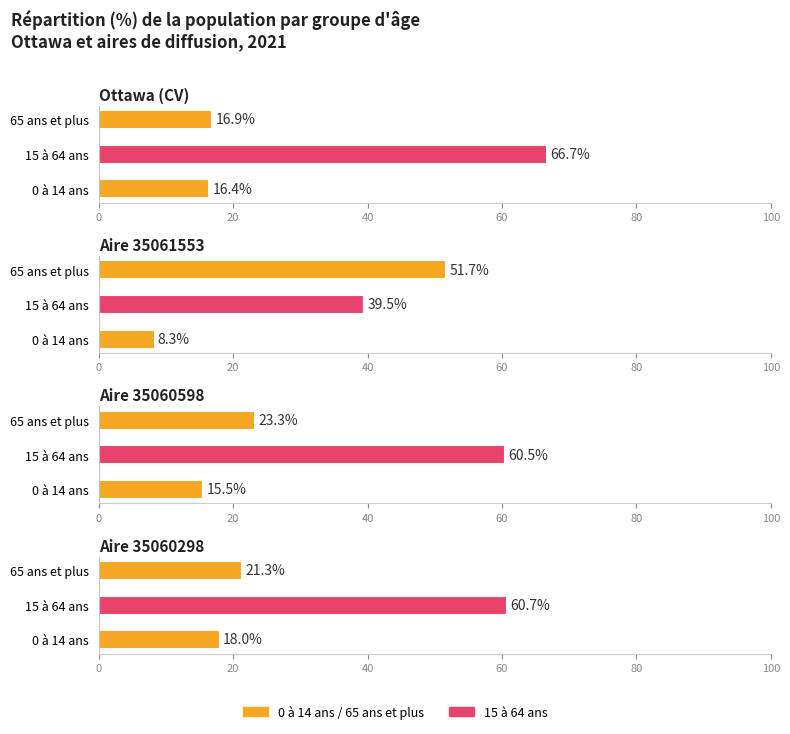

Which series has the widest spread of values?

Ottawa (CV)